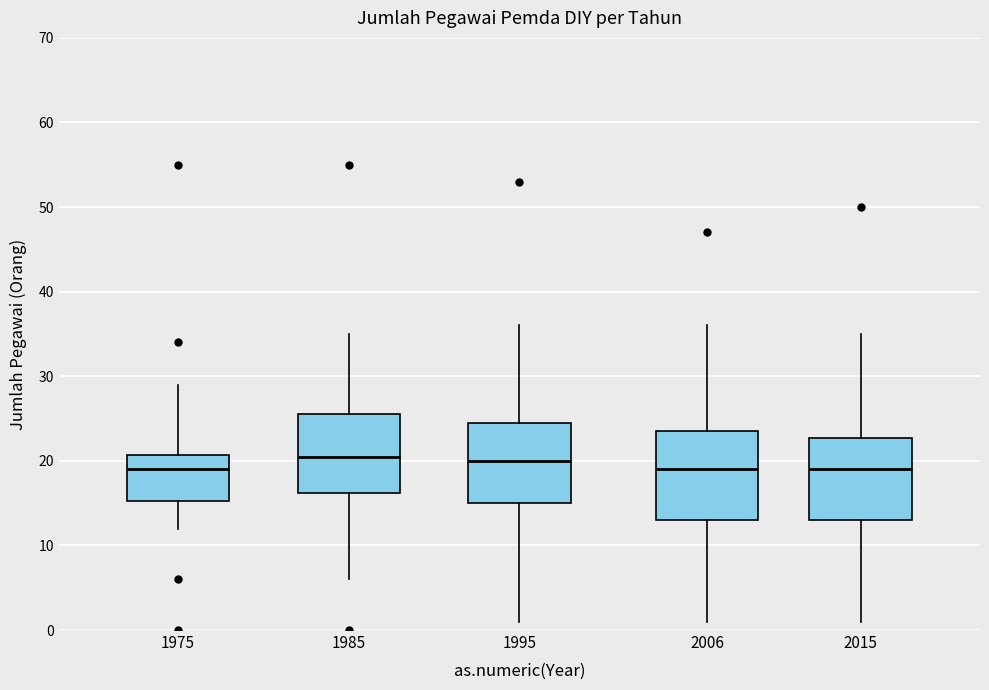

Where does the upper whisker of the box at x = 2006 end on the y-axis? The values are not printed on the chart, so give them approximately, as read against the axis.

36